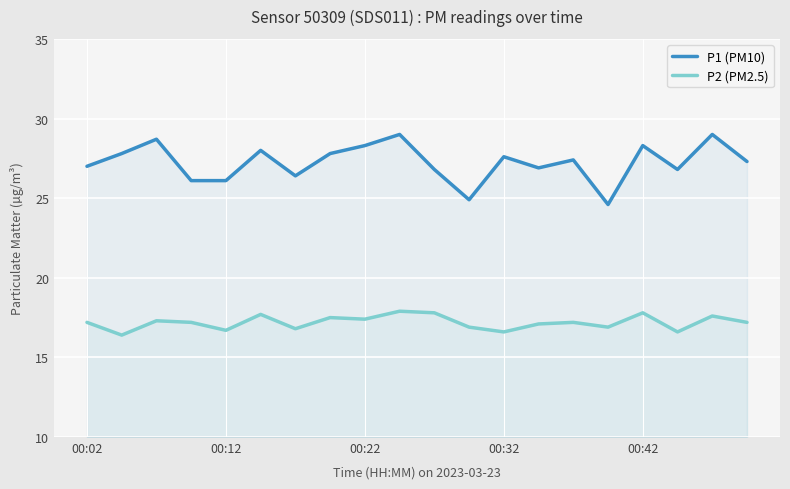

Which series has the largest total across all categories?

P1 (PM10)